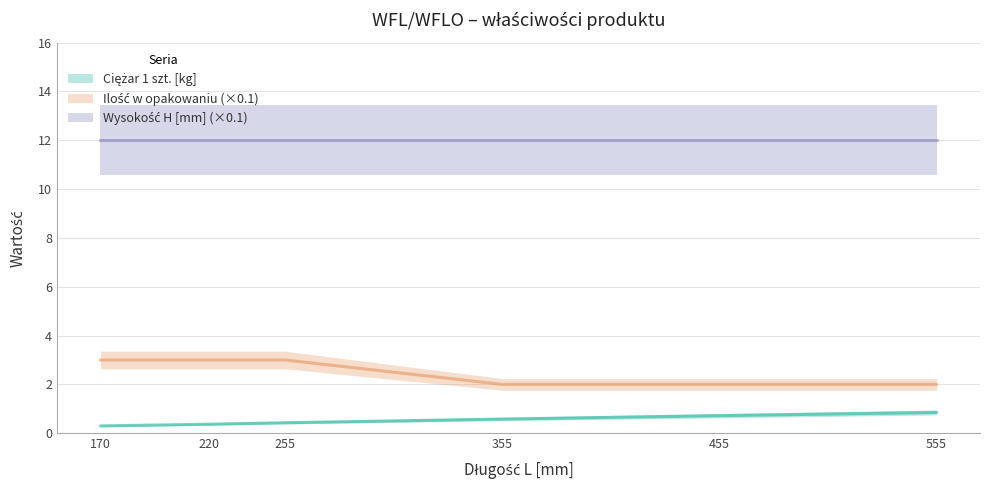

True or false: Ilość w opakowaniu and Ciężar 1 szt. cross at least once.

False